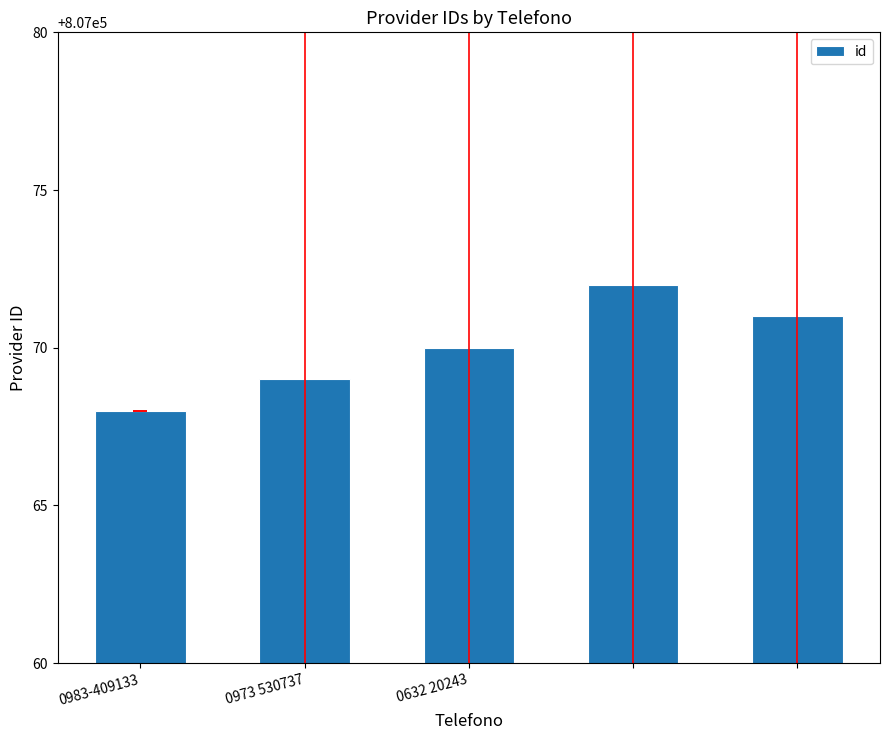

What is the difference between the maximum and minimum values?

4